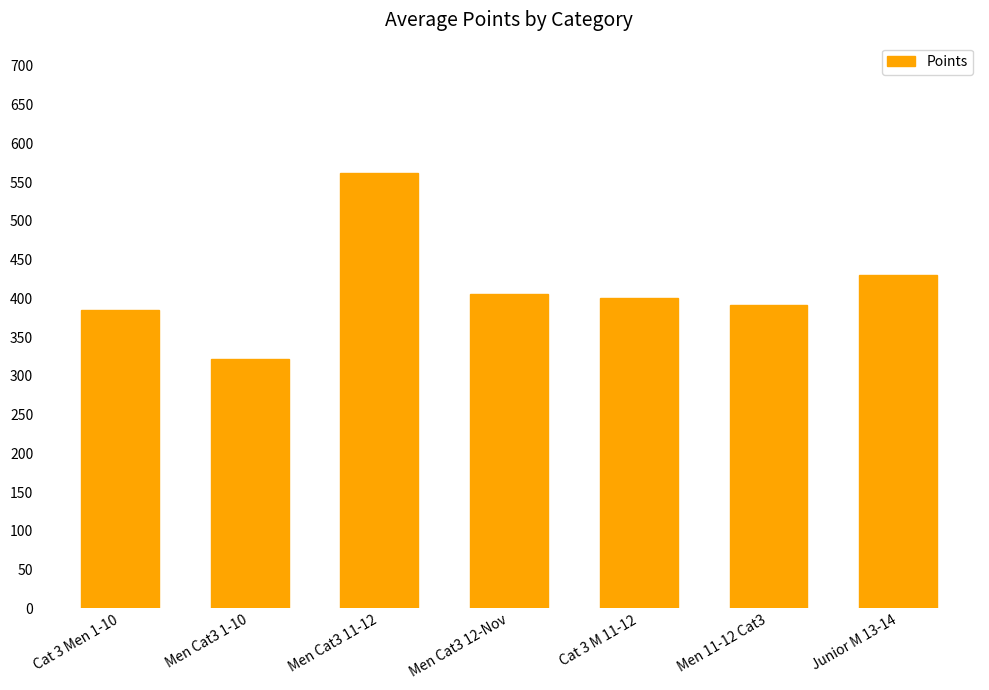

Reading right to left, what are all the values shown in this chart?

Junior M 13-14=430.7	Men 11-12 Cat3=391.7	Cat 3 M 11-12=400.0	Men Cat3 12-Nov=405.5	Men Cat3 11-12=561.2	Men Cat3 1-10=321.7	Cat 3 Men 1-10=385.0